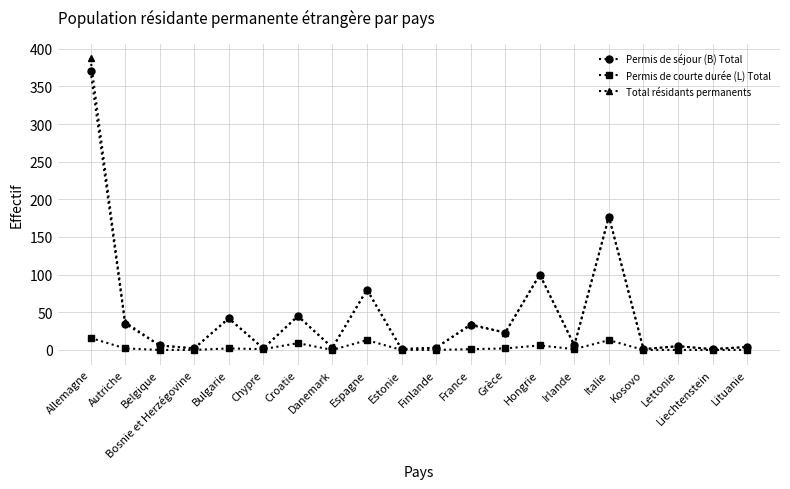

What is the maximum value for Permis de courte durée (L) Total?

16